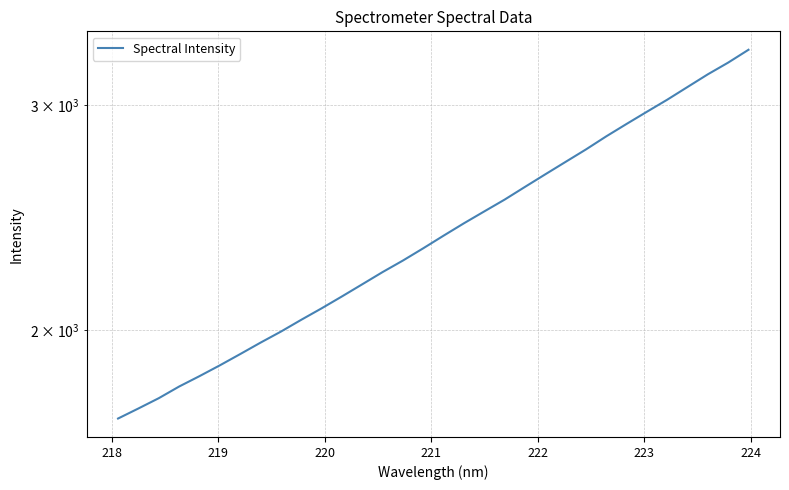

What is the average value?

2402.2